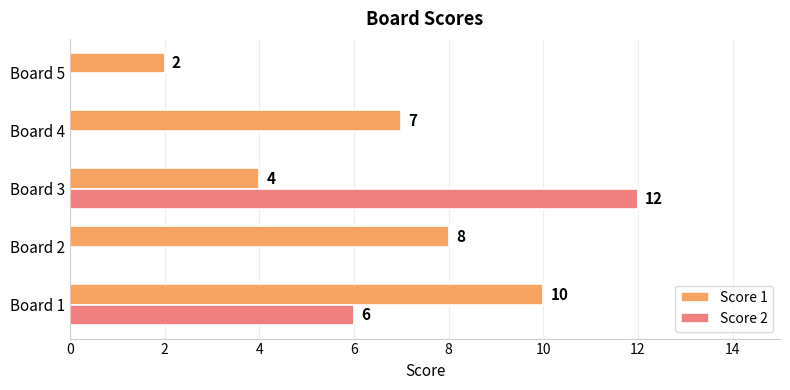

Which series changed the most between Board 1 and Board 5?

Score 1